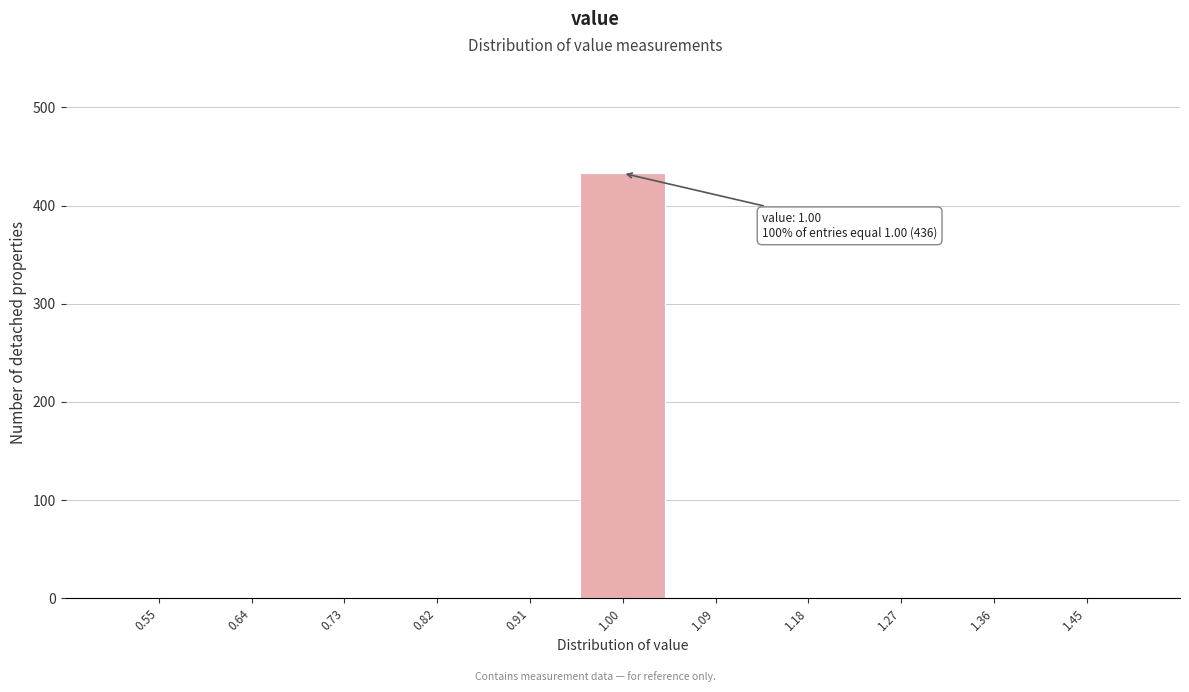

Which range on the x-axis has the tallest bar?

0.95 to 1.05